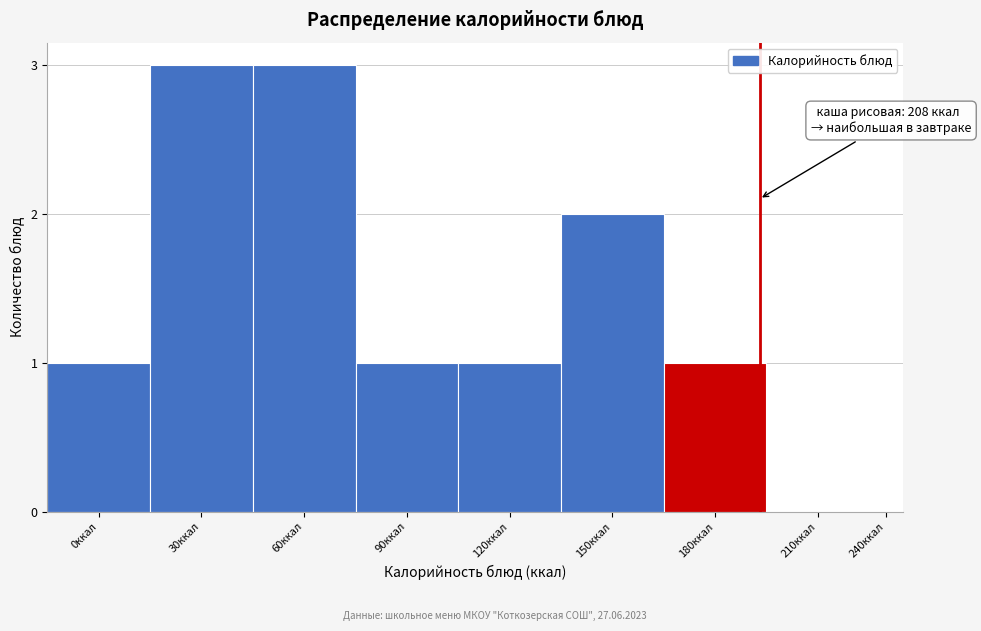

Reading left to right, list all the values displayed in this chart.

0ккал=1	30ккал=3	60ккал=3	90ккал=1	120ккал=1	150ккал=2	180ккал=1	210ккал=0	240ккал=0